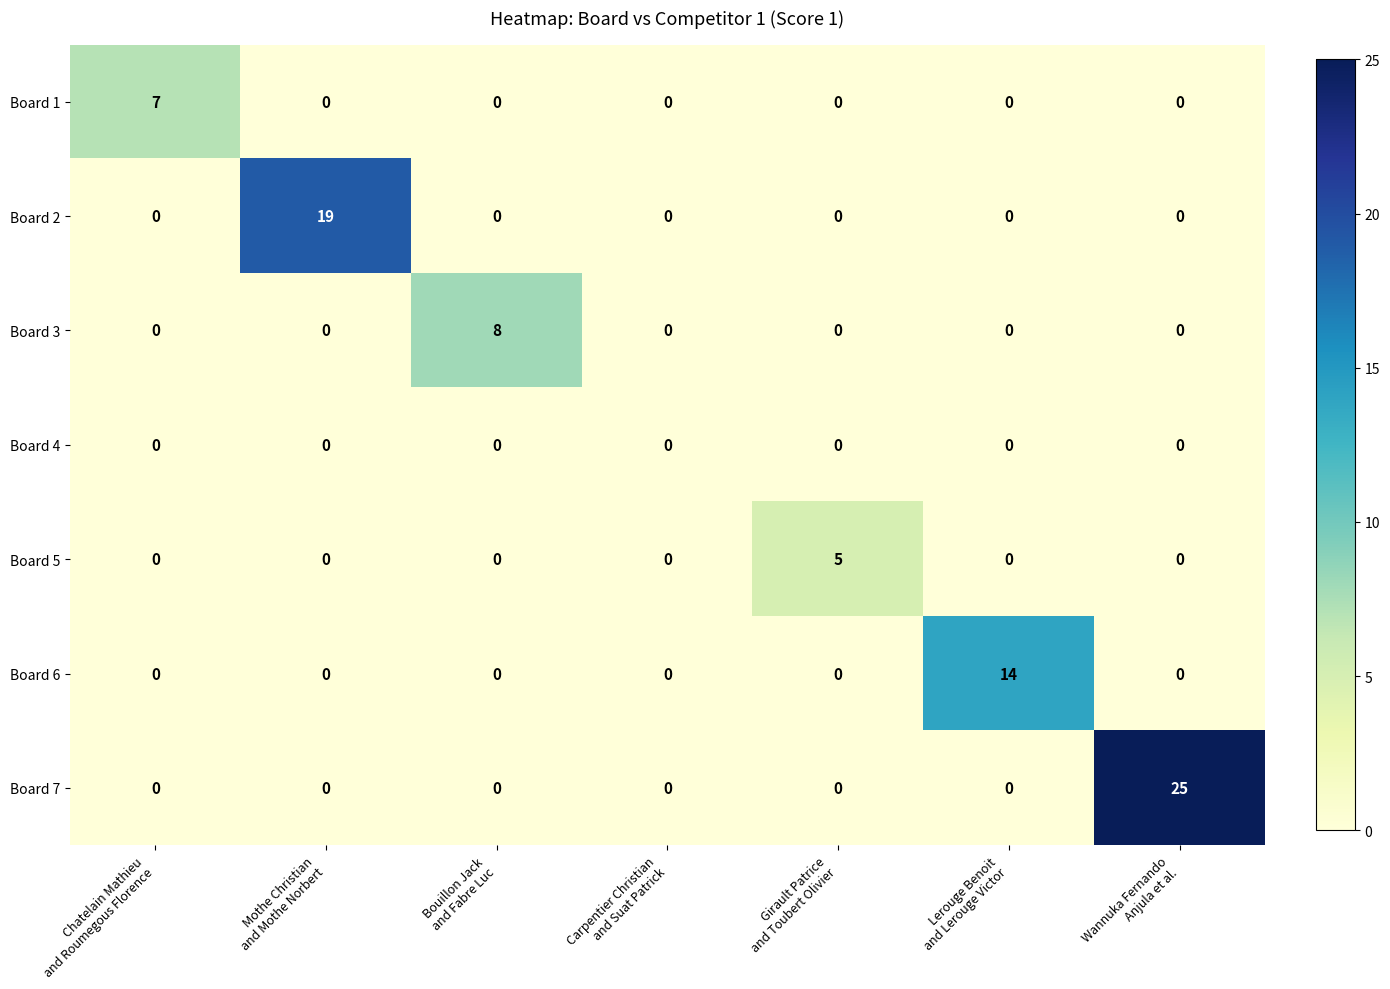

Rank the series by their maximum value, from lowest to highest.

Board 4, Board 5, Board 1, Board 3, Board 6, Board 2, Board 7